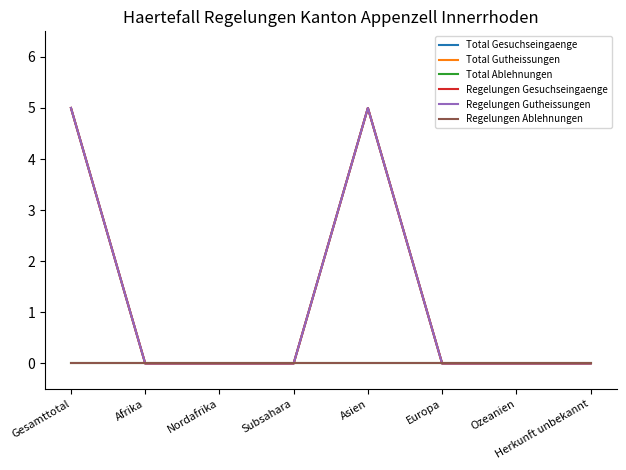

Reading left to right, transcribe all the data shown in this chart.

Total Gesuchseingaenge: 5	0	0	0	5	0	0	0
Total Gutheissungen: 5	0	0	0	5	0	0	0
Total Ablehnungen: 0	0	0	0	0	0	0	0
Regelungen Gesuchseingaenge: 5	0	0	0	5	0	0	0
Regelungen Gutheissungen: 5	0	0	0	5	0	0	0
Regelungen Ablehnungen: 0	0	0	0	0	0	0	0